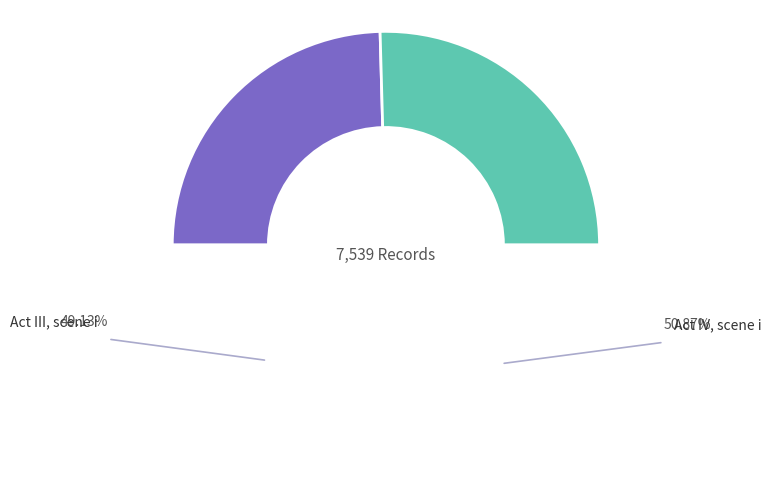

What is the change in value from Act III, scene i to Act IV, scene i?

+131